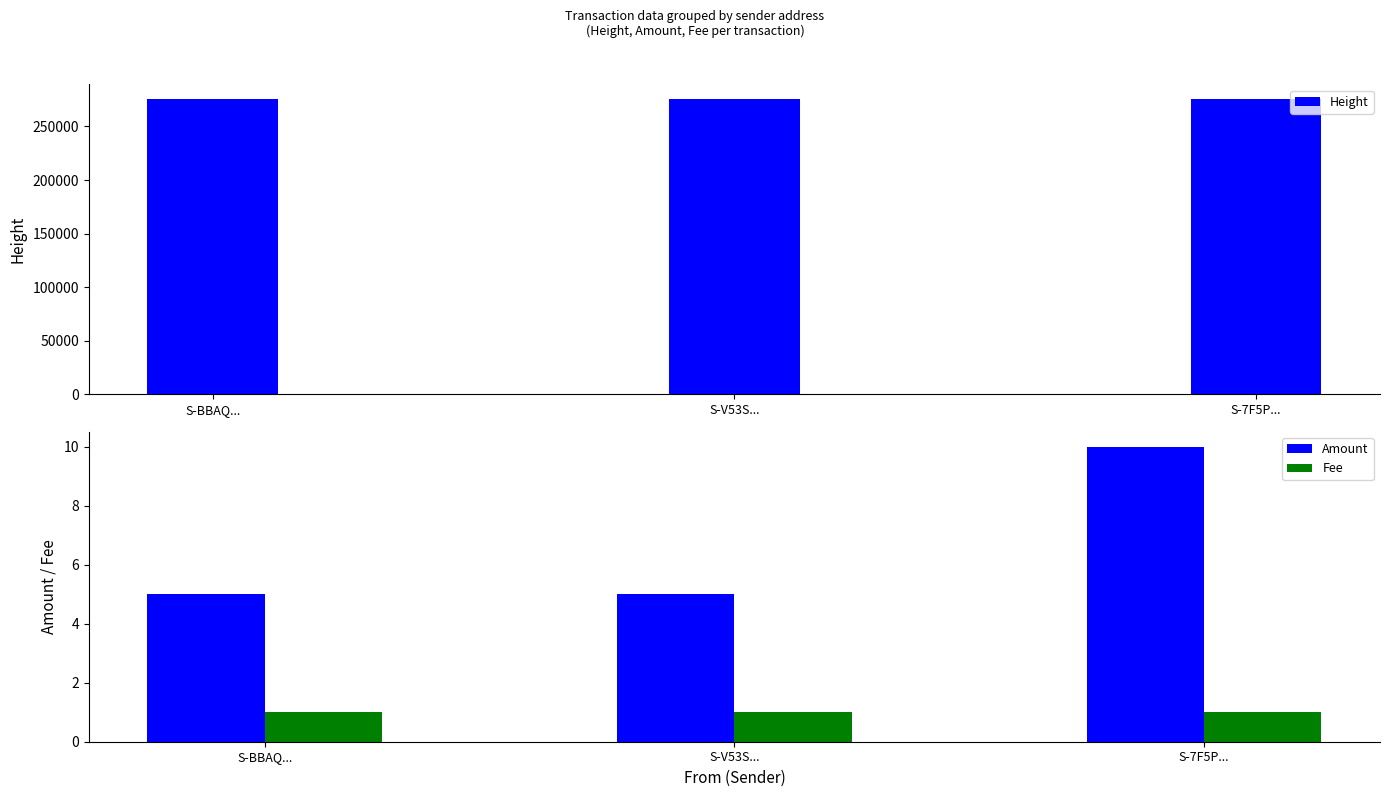

What are all the series names shown in the legend?

Height, Amount, Fee